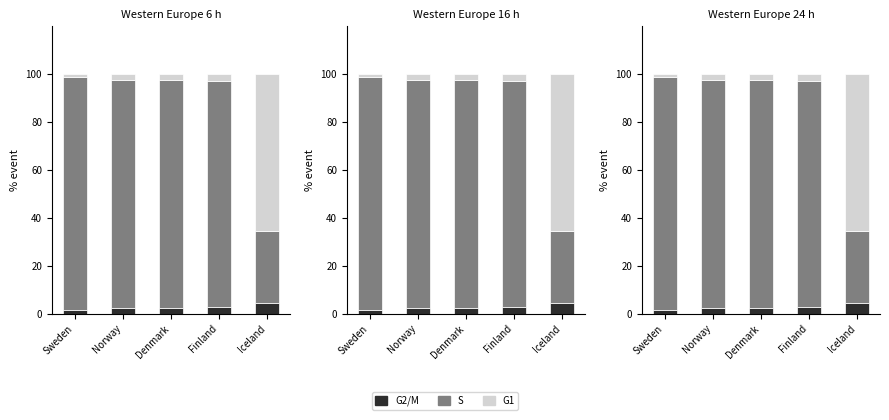

What are all the series names shown in the legend?

G2/M, S, G1